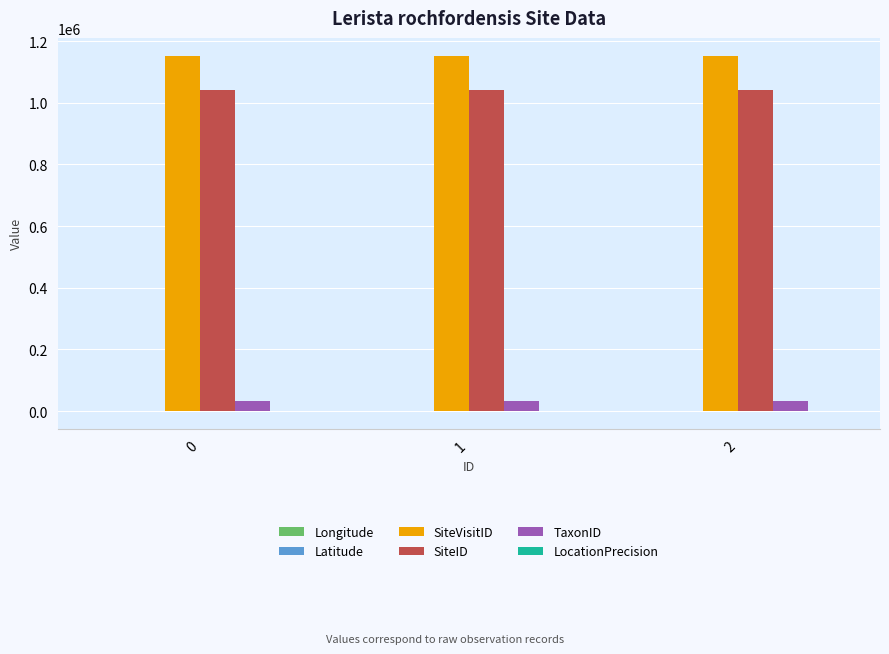

The value of TaxonID at 1 is 33124.0. True or false?

True